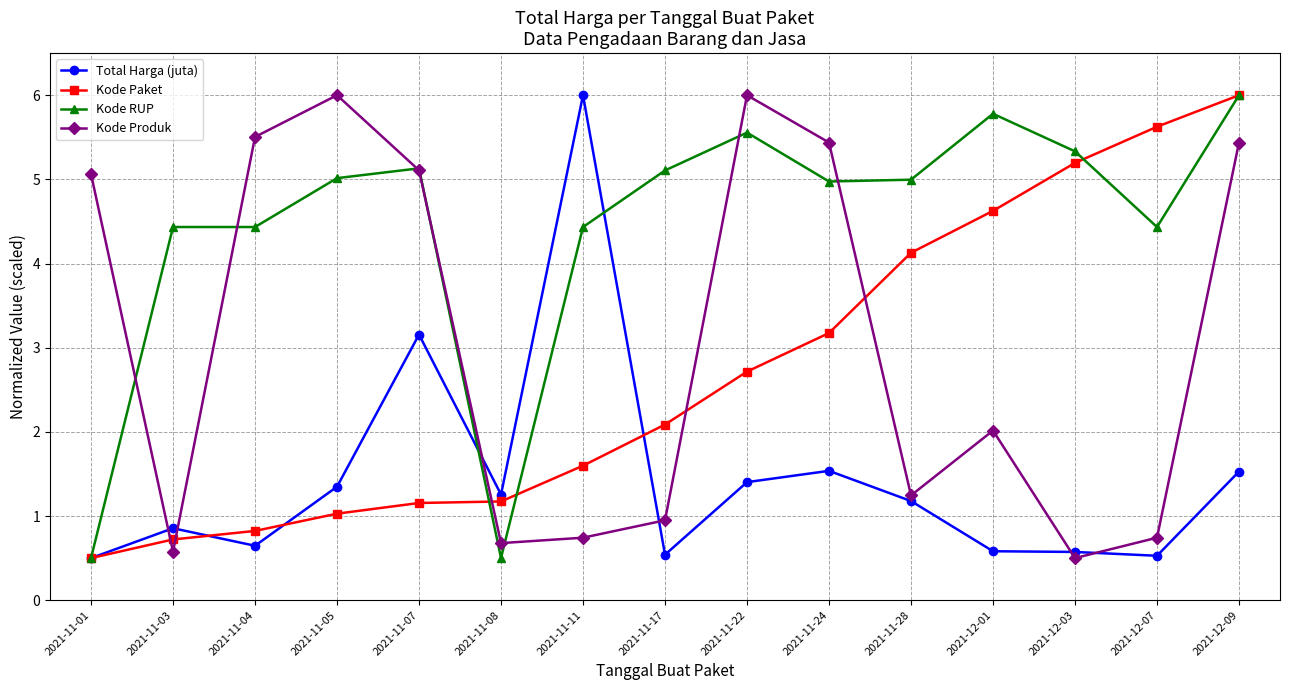

How many intersections are there between Kode Produk and Kode Paket?

5